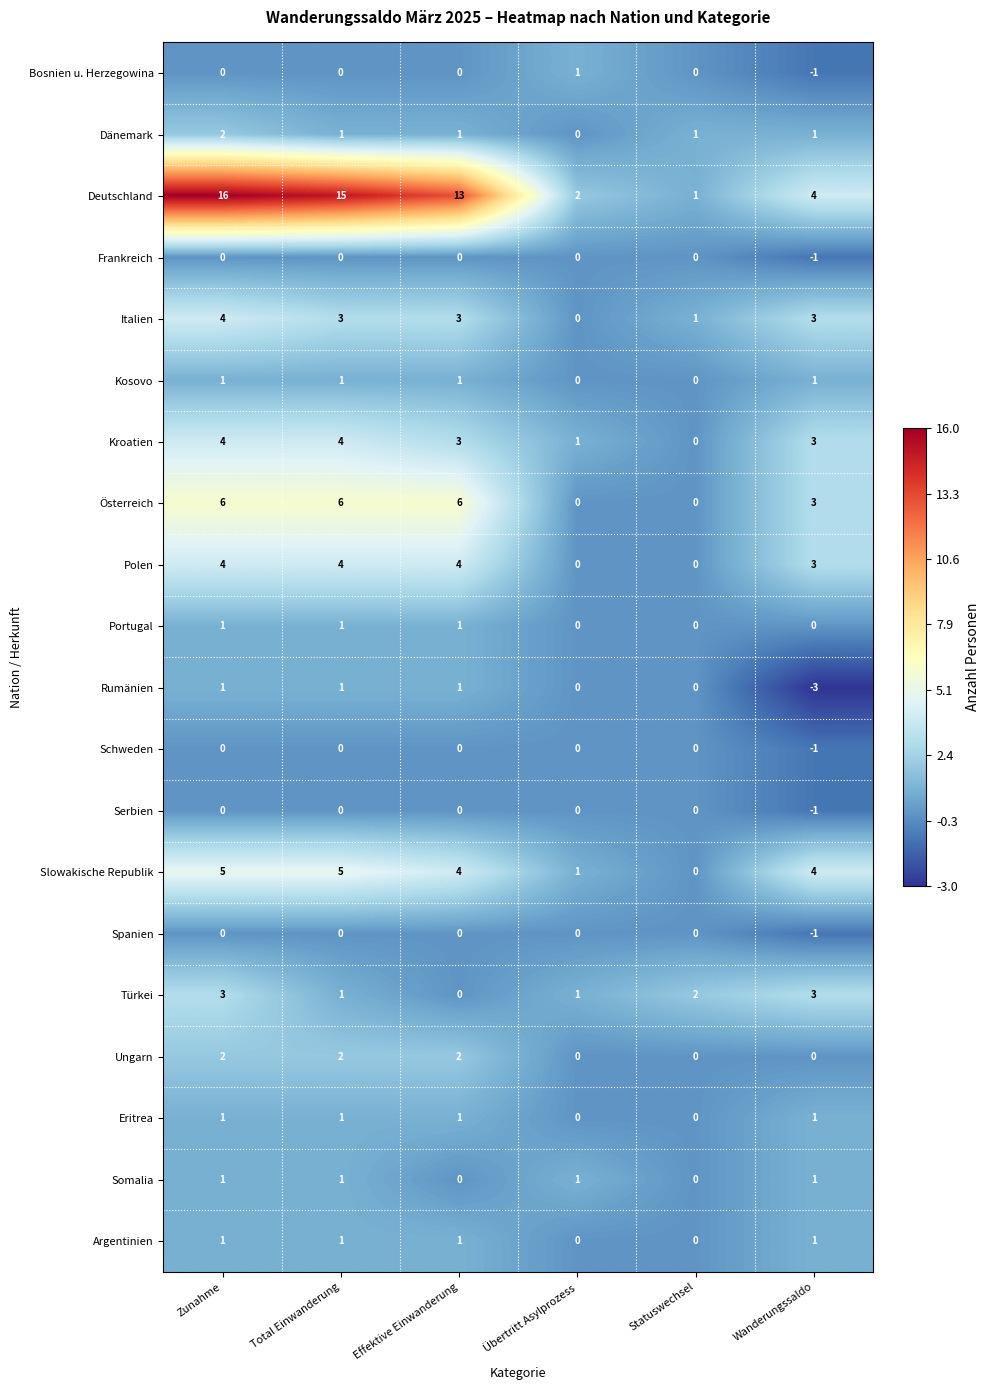

True or false: Kroatien has a value of 1 at Übertritt Asylprozess.

True